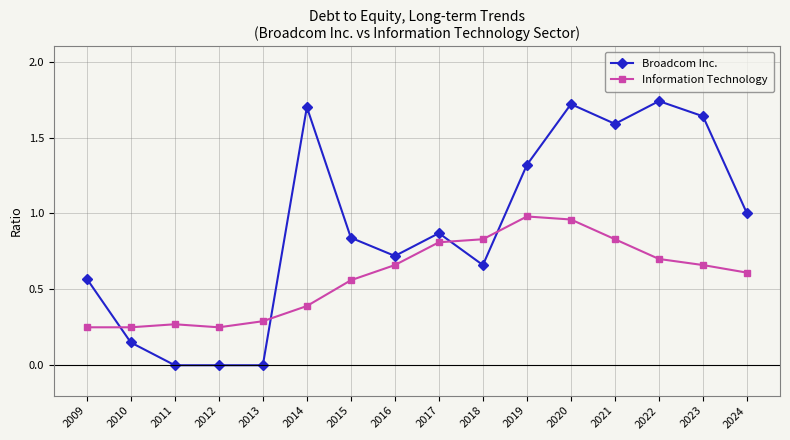

Rank the series by their average value, from lowest to highest.

Information Technology, Broadcom Inc.